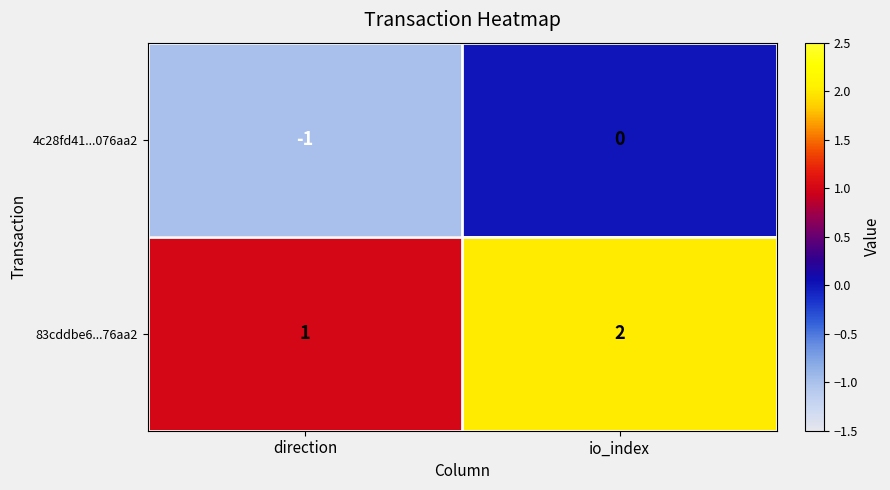

Where is 4c28fd41...076aa2 nearest to the value 0?

io_index